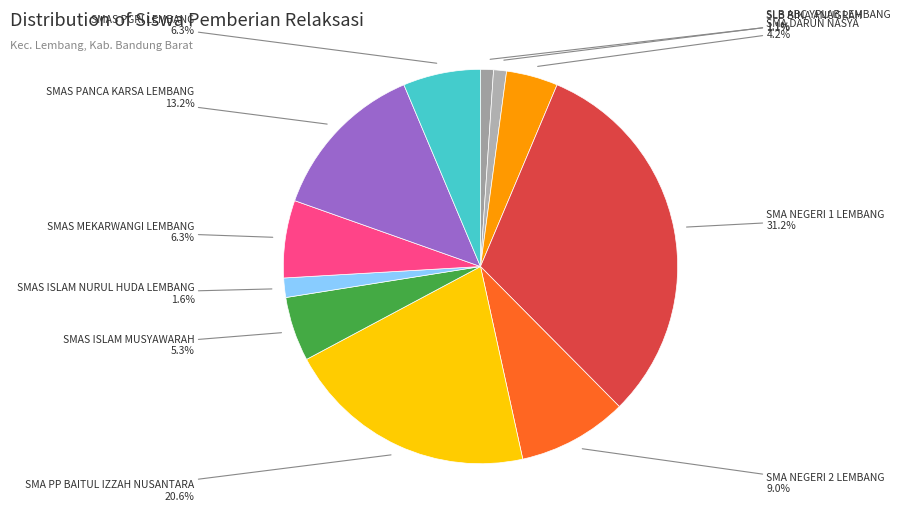

What is the largest slice in the pie chart?

SMA NEGERI 1 LEMBANG